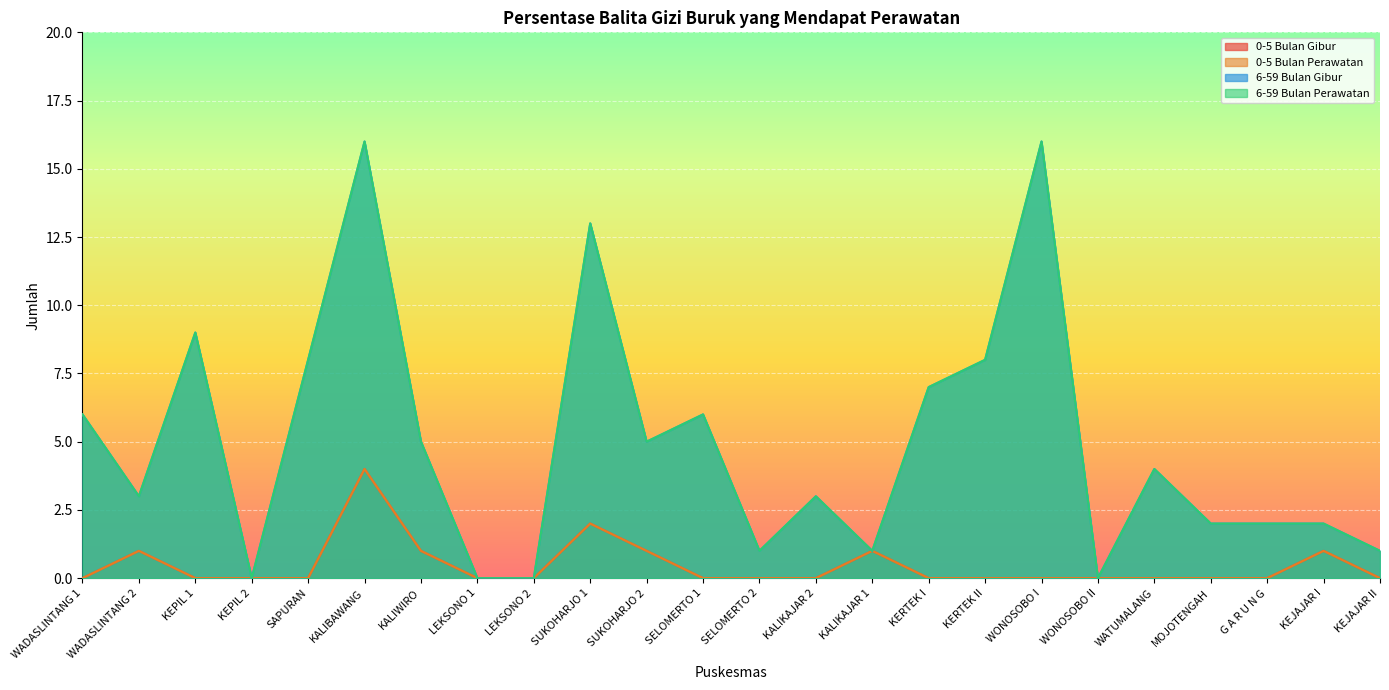

What is the total value across all series at SELOMERTO 1?

12